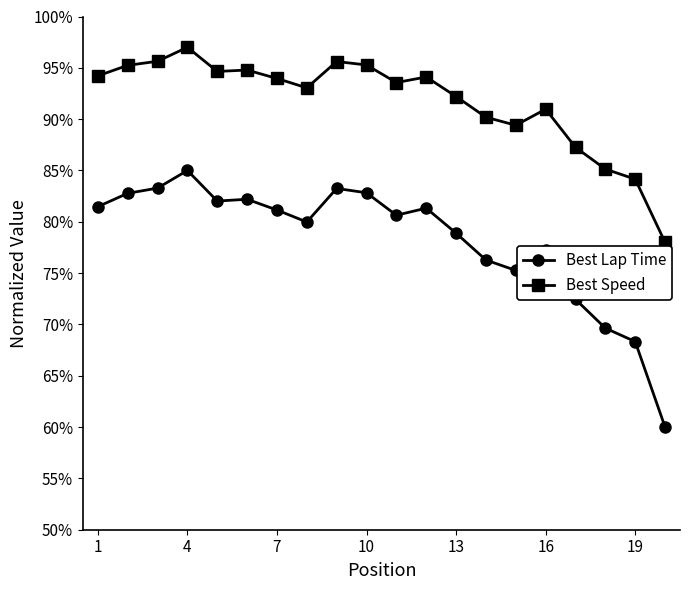

What are all the series names shown in the legend?

Best Lap Time, Best Speed